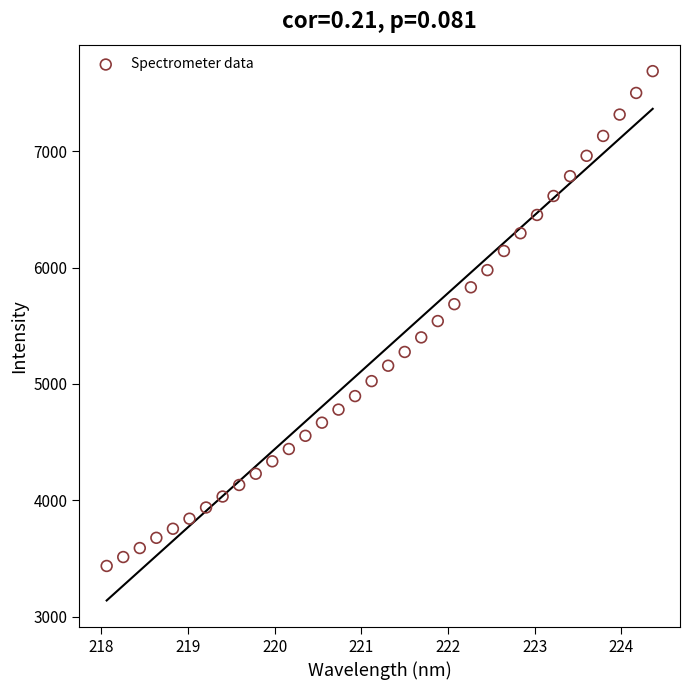

What is the range of Y values (max minus min)?

4252.7